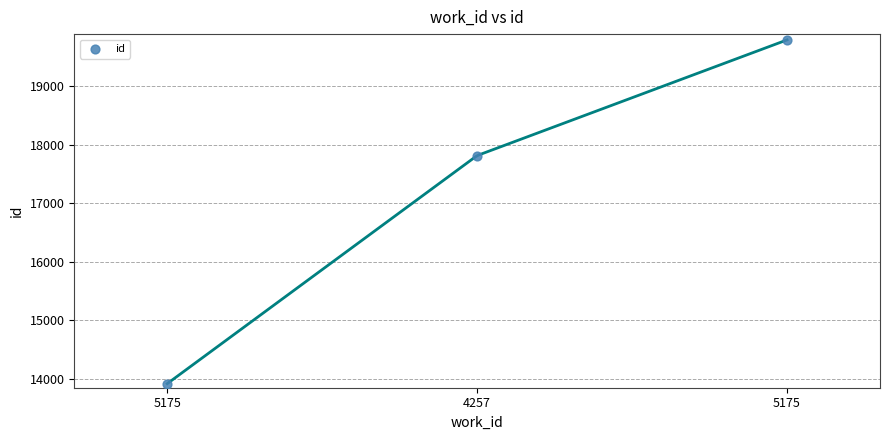

What is the range of Y values (max minus min)?

5867